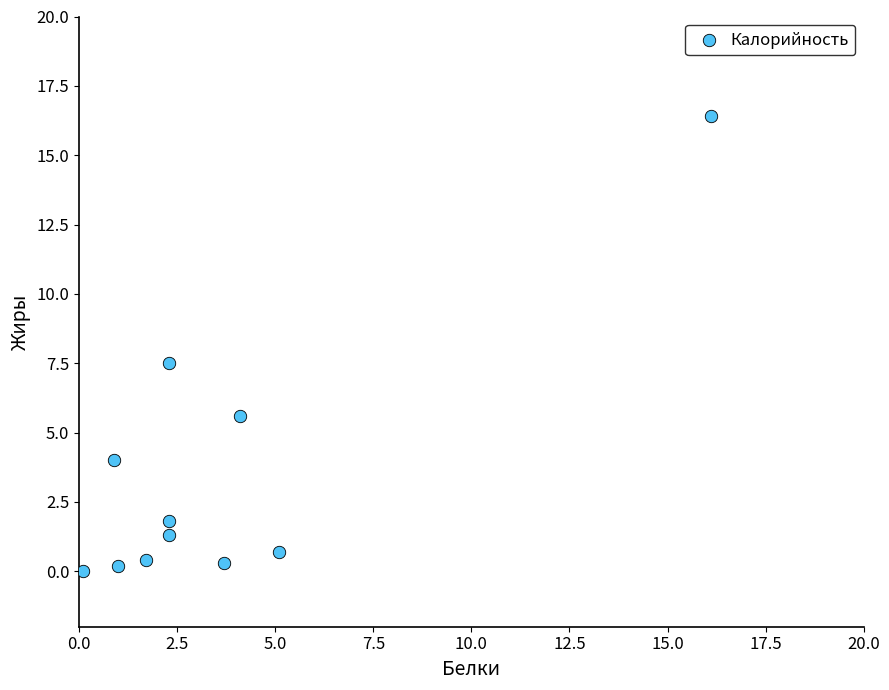

What is the range of Y values (max minus min)?

16.4